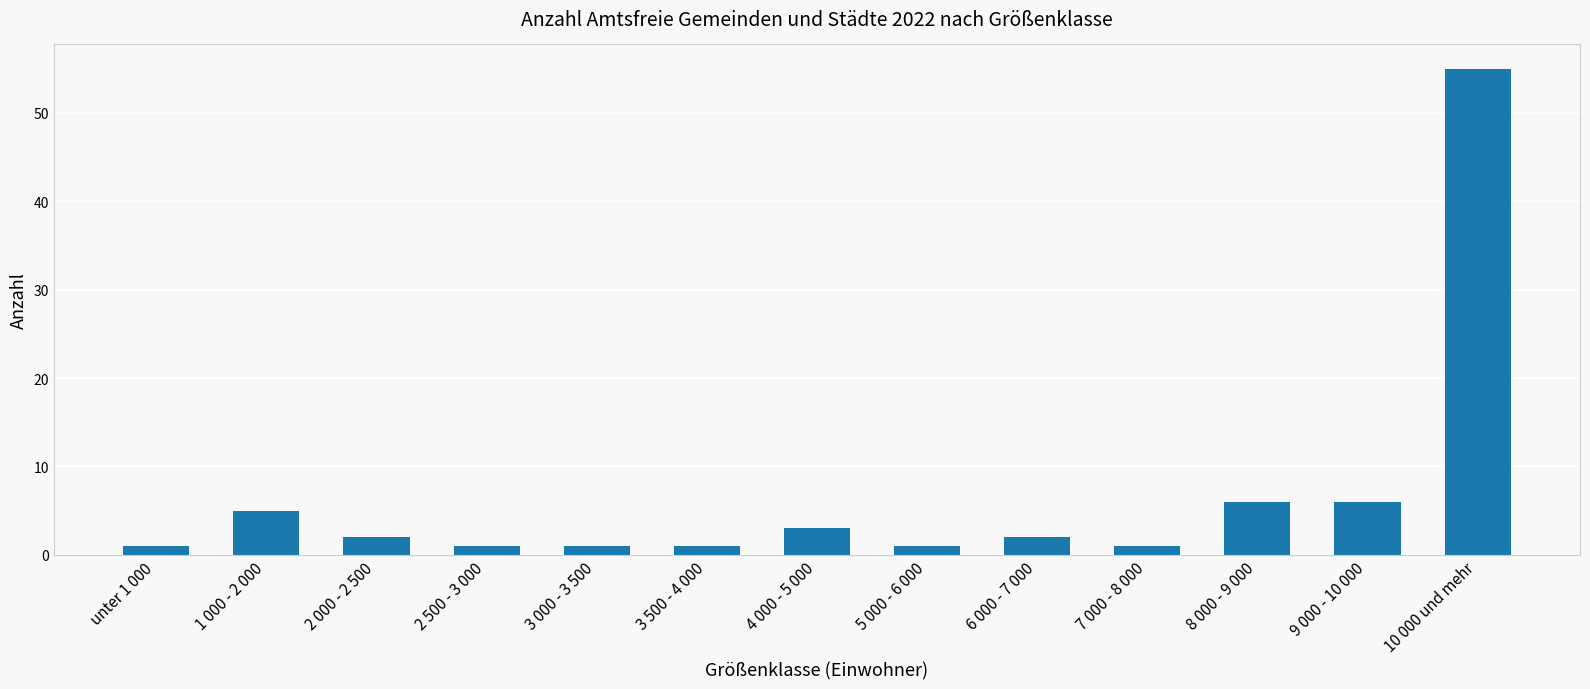

What is the value of the 8th bar from the left?

1